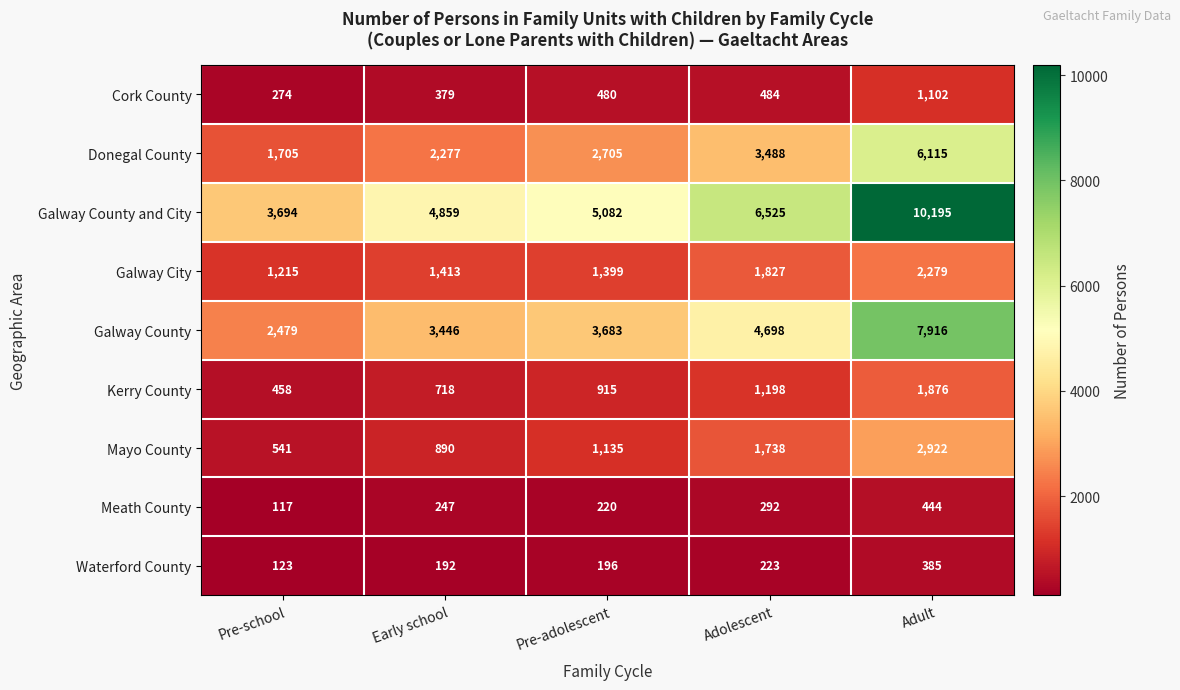

The value of Kerry County at Adolescent is 1806. True or false?

False